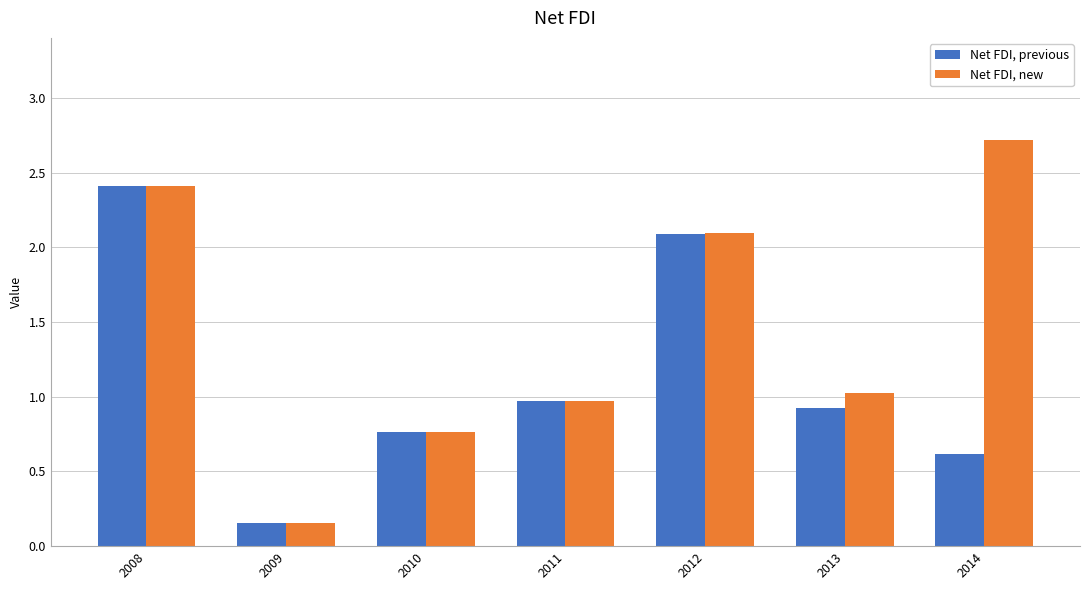

What is the difference between the Net FDI, previous values at 2013 and 2012?

1.2